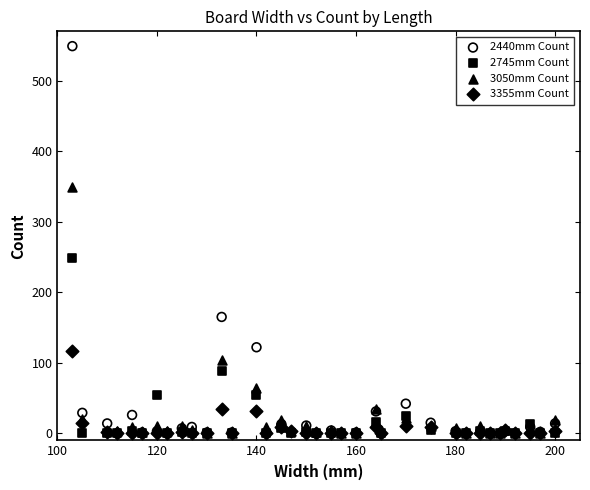

In the 3050mm Count series, what Y value is closest to 174?

104